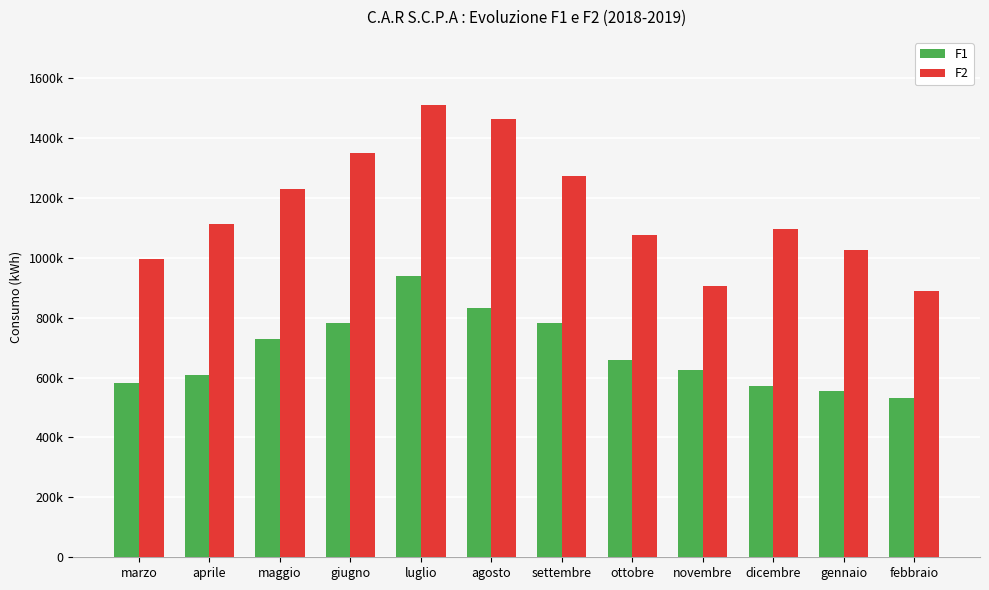

Are the bars grouped side by side (vs. stacked)?

Yes